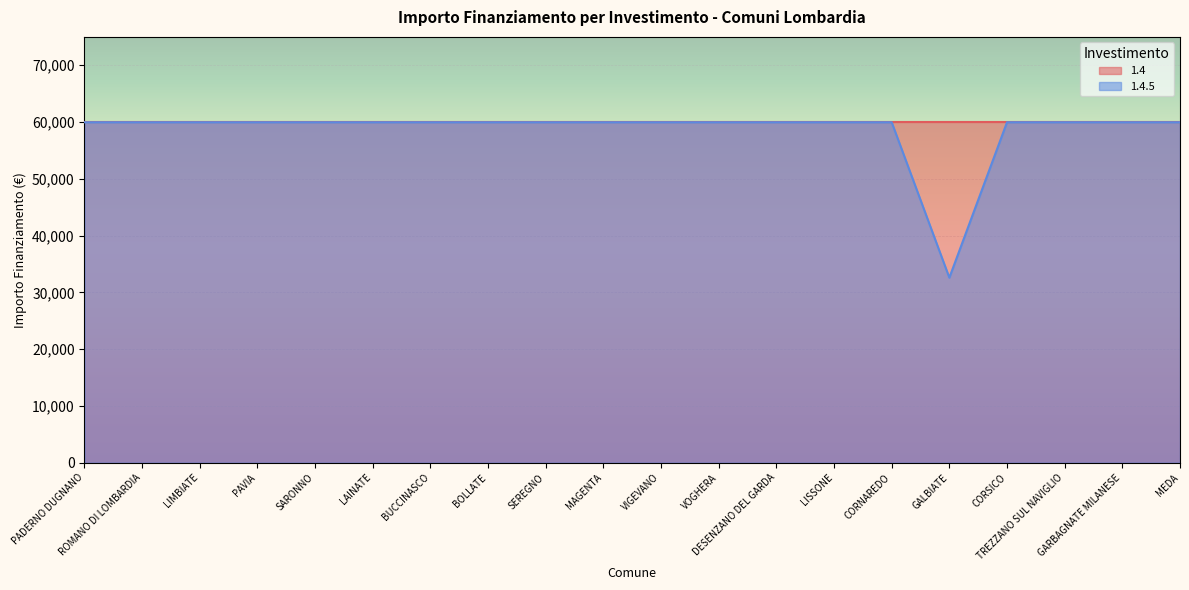

Rank the categories by value from lowest to highest.

GALBIATE, PADERNO DUGNANO, ROMANO DI LOMBARDIA, LIMBIATE, PAVIA, SARONNO, LAINATE, BUCCINASCO, BOLLATE, SEREGNO, MAGENTA, VIGEVANO, VOGHERA, DESENZANO DEL GARDA, LISSONE, CORNAREDO, CORSICO, TREZZANO SUL NAVIGLIO, GARBAGNATE MILANESE, MEDA